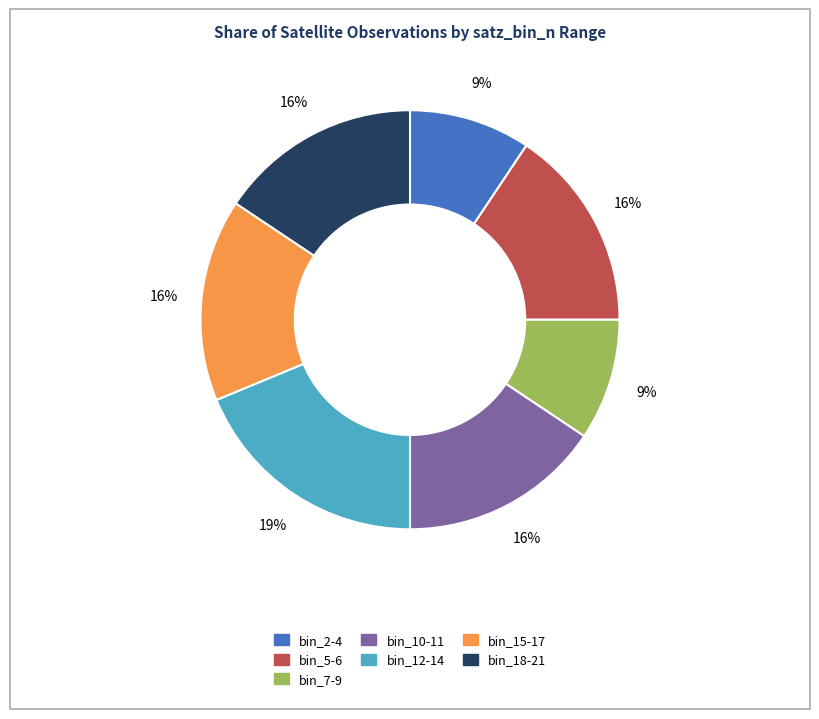

To the nearest percent, what is the average slice percentage?

14%